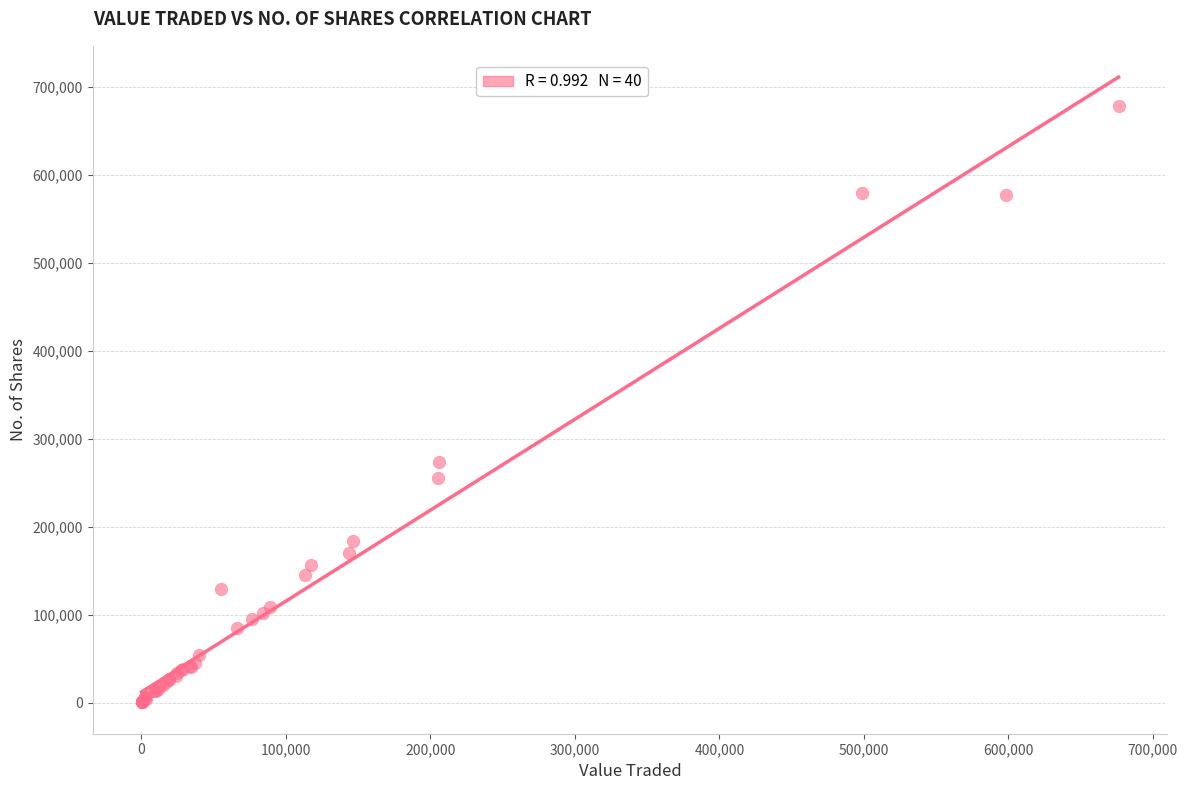

What Y value in the scatter plot is closest to 339219?

273229